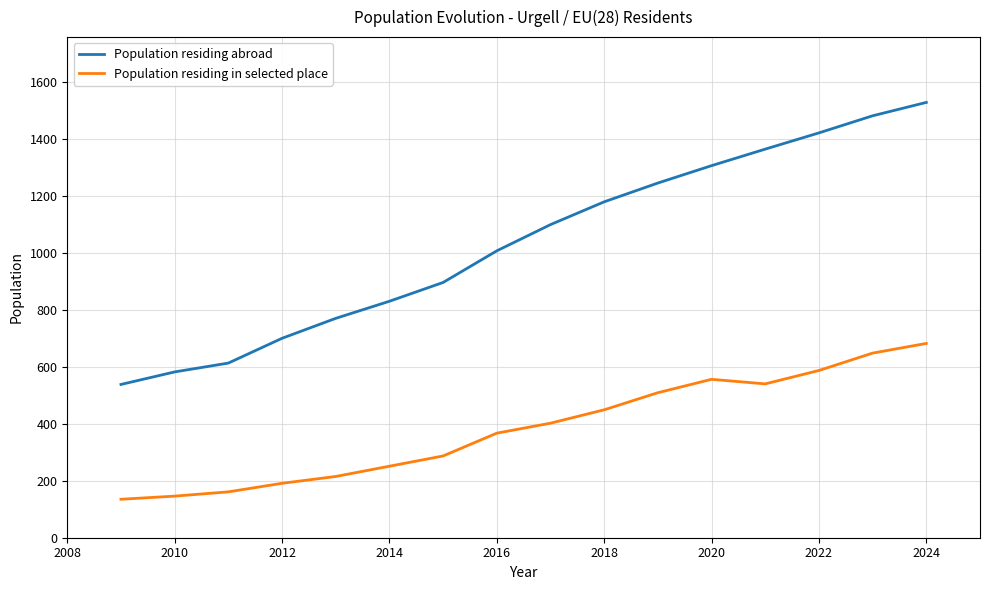

At 2010, list the series in order from smallest to largest.

Population residing in selected place, Population residing abroad